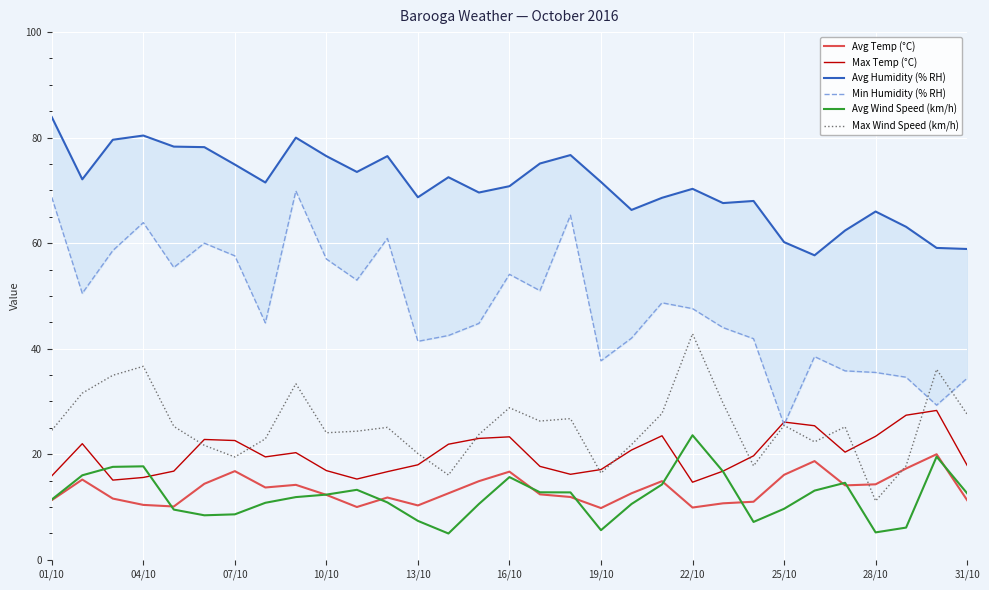

The value of Avg Temp (°C) at 13/10 is 2.3. True or false?

False